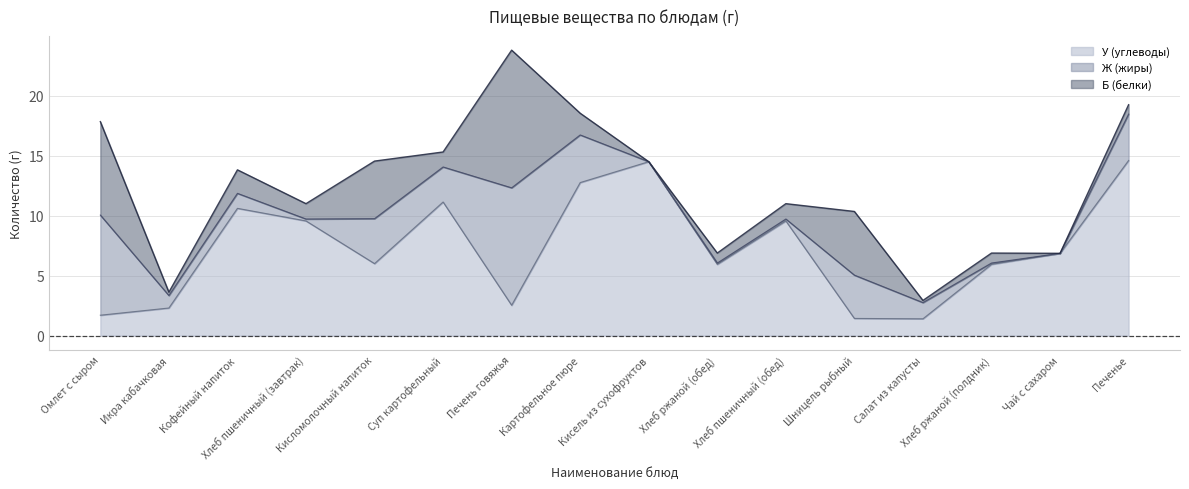

Reading left to right, transcribe all the data shown in this chart.

Б (белки): 7.8	0.3	2.0	1.3	4.8	1.2	11.5	1.8	0.0	0.8	1.3	5.3	0.2	0.8	0.0	0.8
Ж (жиры): 8.3	1.0	1.2	0.2	3.8	2.9	9.8	4.0	0.0	0.1	0.2	3.6	1.4	0.1	0.0	3.9
У (углеводы): 1.7	2.3	10.6	9.6	6.0	11.1	2.5	12.8	14.5	5.9	9.6	1.4	1.4	5.9	6.9	14.6